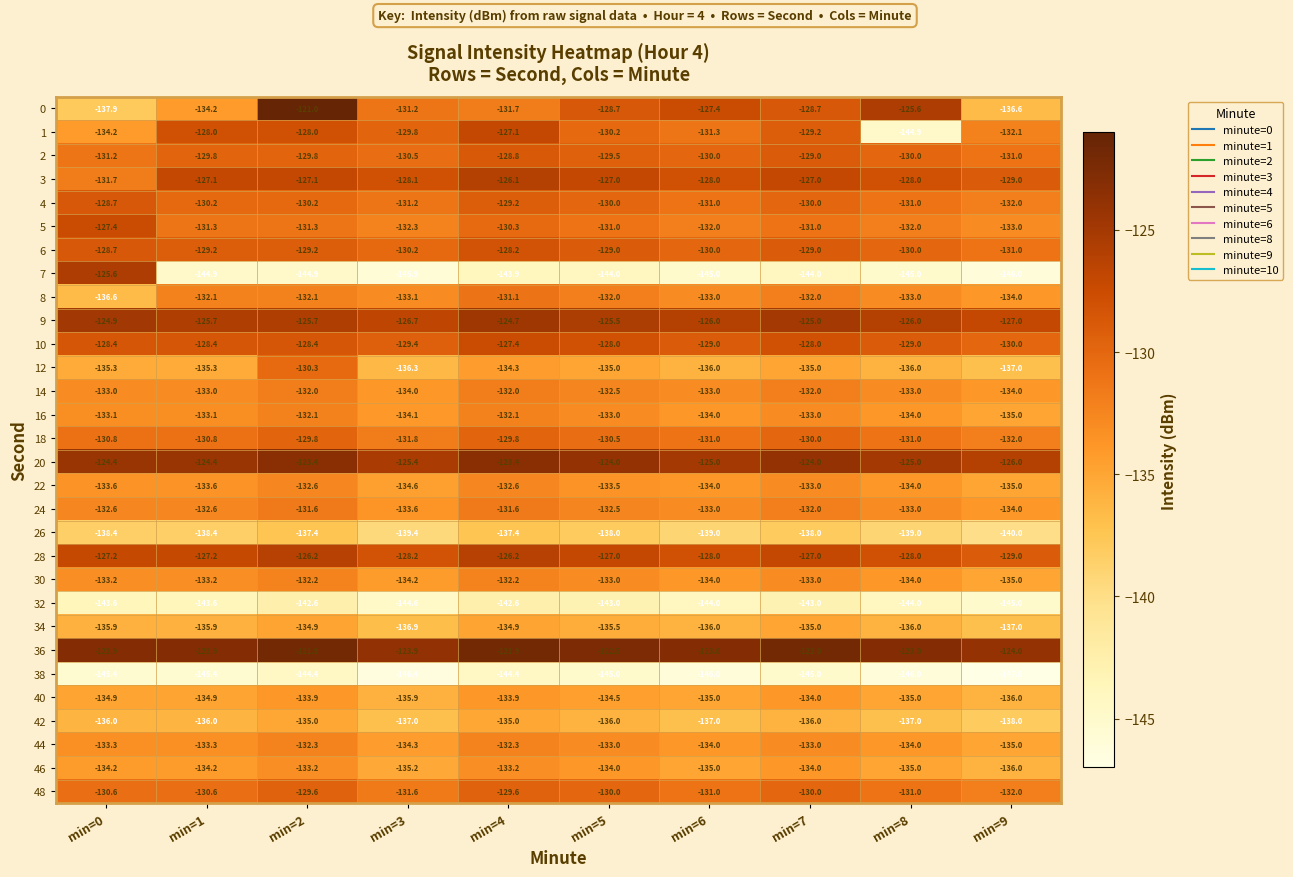

What is the spread (max minus min) of values at min=7?

23.0